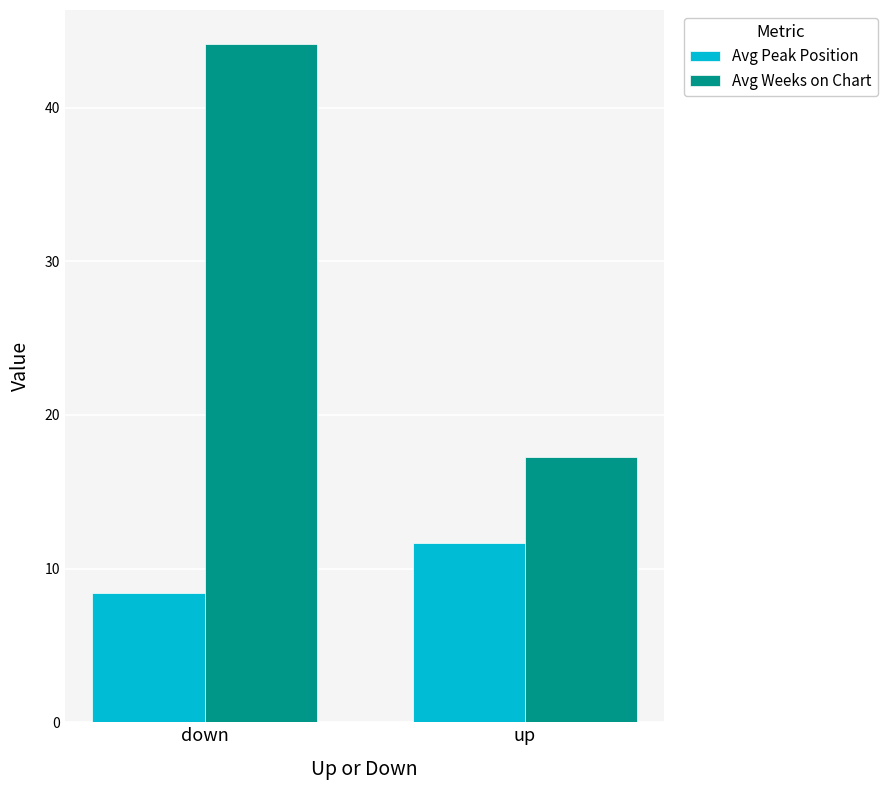

What is the difference between the maximum and minimum values in the Avg Weeks on Chart series?

26.9